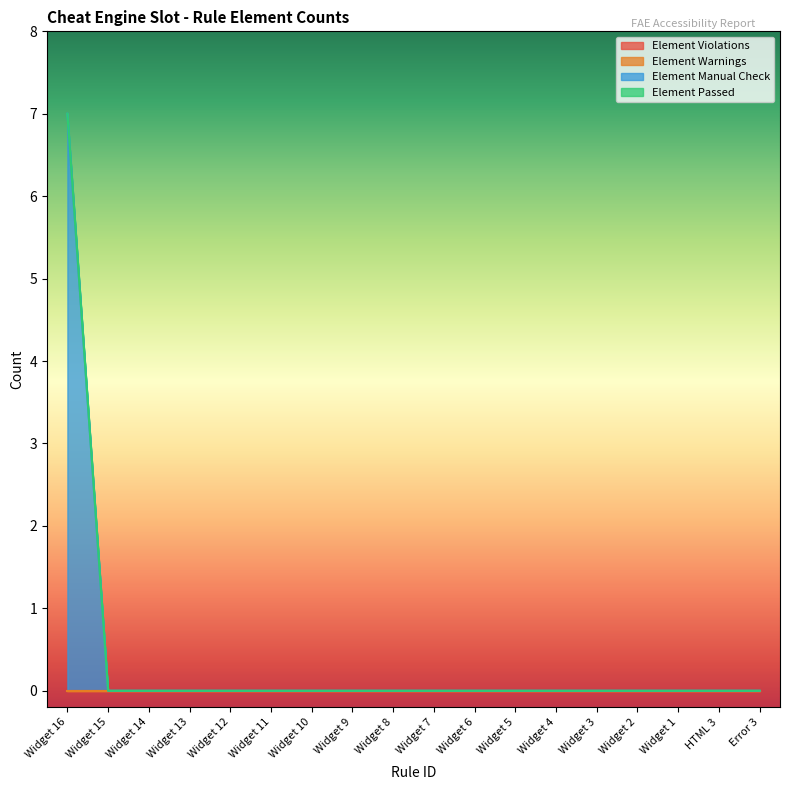

How many distinct data groups are displayed?

4